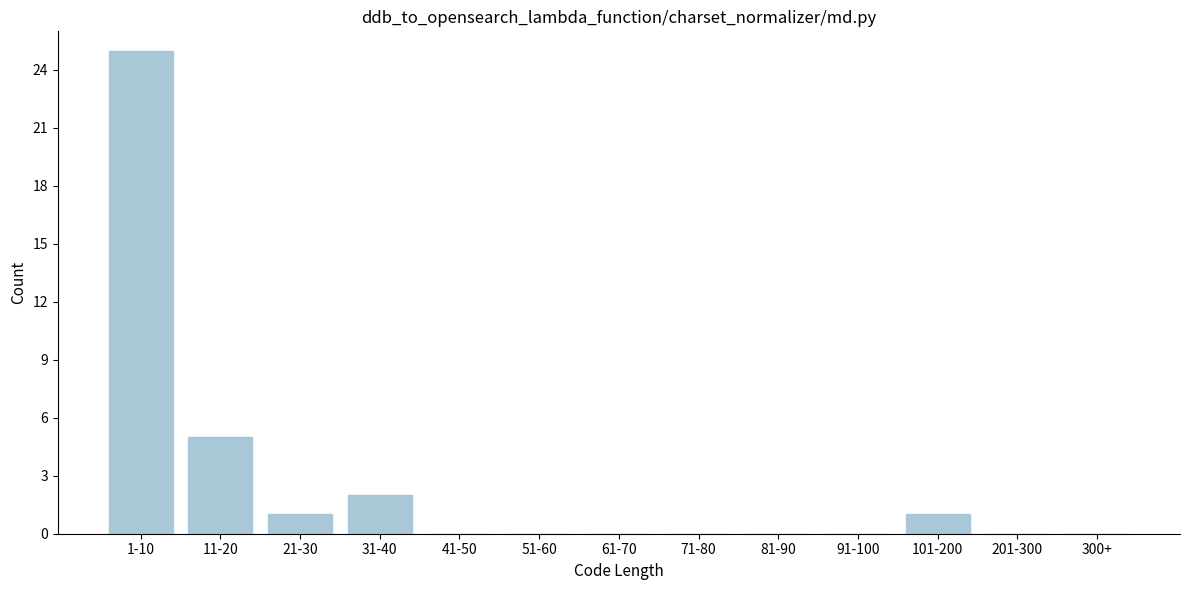

Reading left to right, transcribe all the data shown in this chart.

1-10=25	11-20=5	21-30=1	31-40=2	41-50=0	51-60=0	61-70=0	71-80=0	81-90=0	91-100=0	101-200=1	201-300=0	300+=0